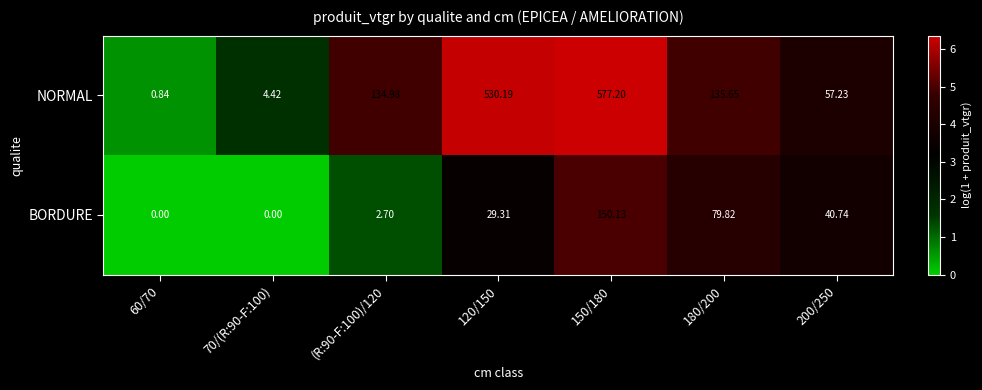

Which series changed the most between 70/(R:90-F:100) and 150/180?

NORMAL